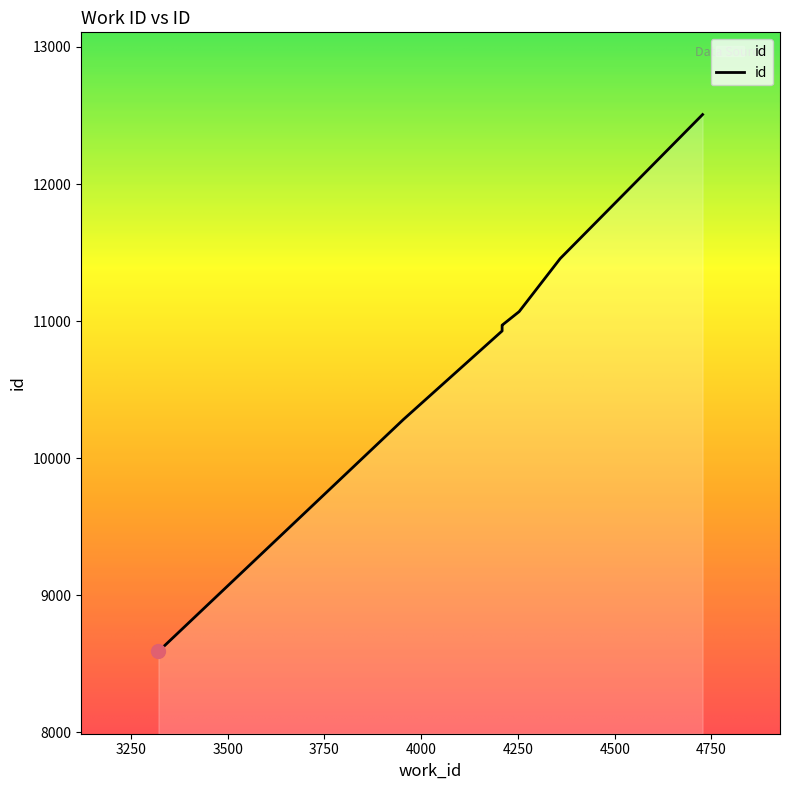

How many lines are shown in the chart?

1